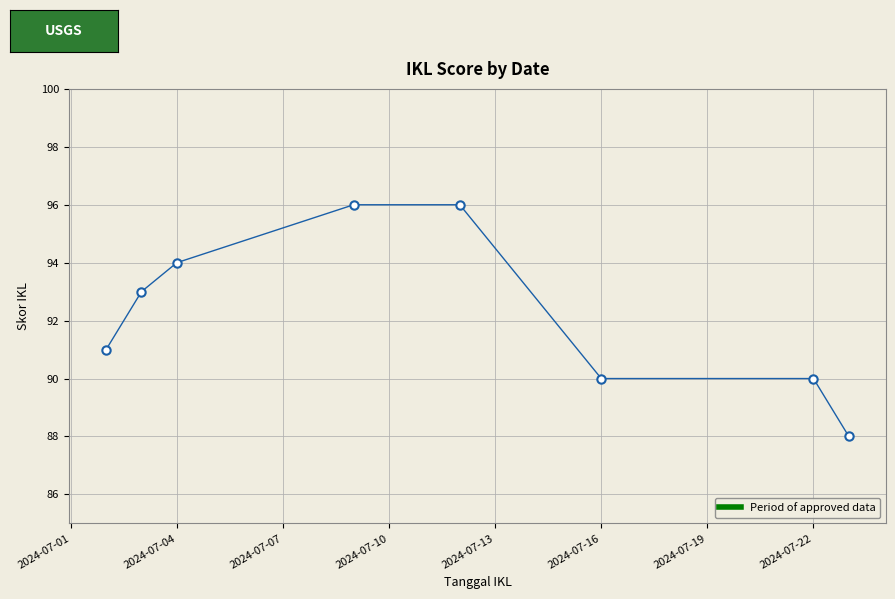

How many series are shown in this chart?

1